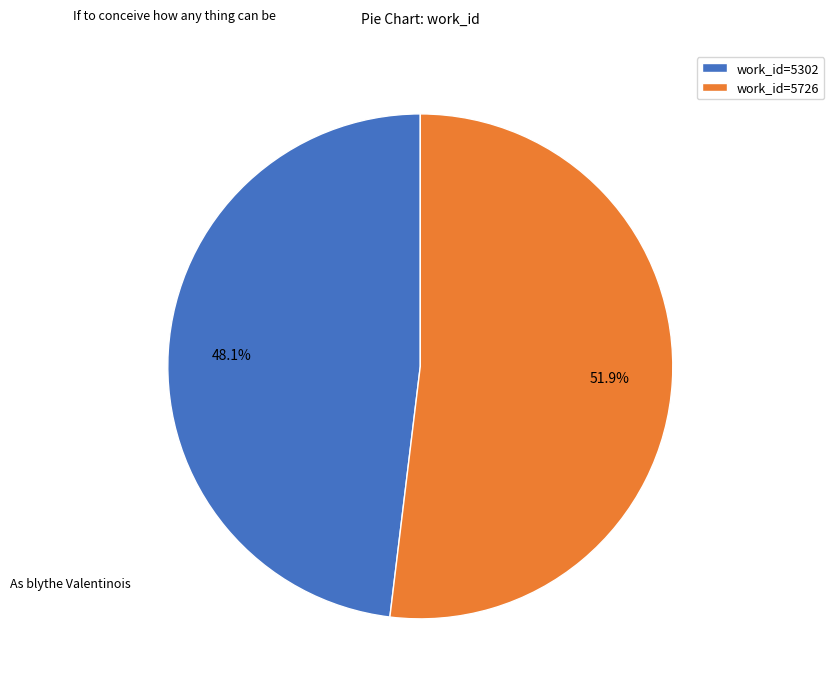

To the nearest percent, what percentage of the pie is As blythe Valentinois?

52%